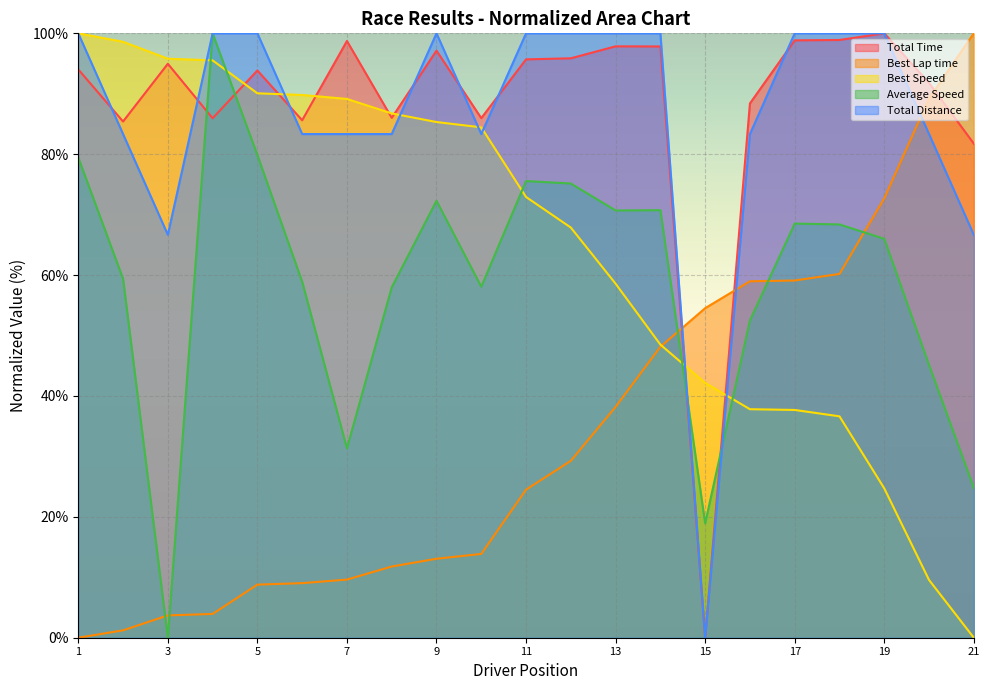

What is the greatest value displayed?

100.0